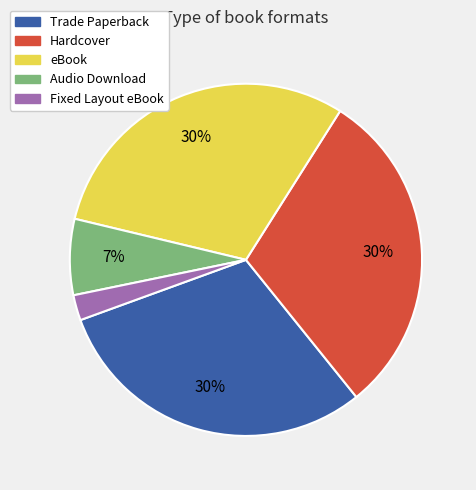

Count the number of slices in the pie.

5